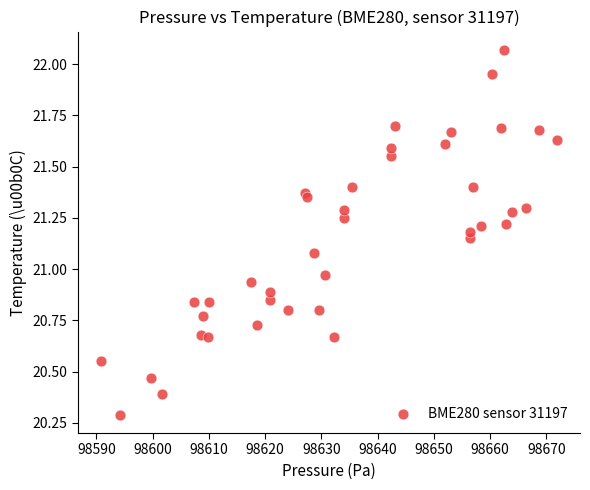

What is the range of X values (max minus min)?

81.1